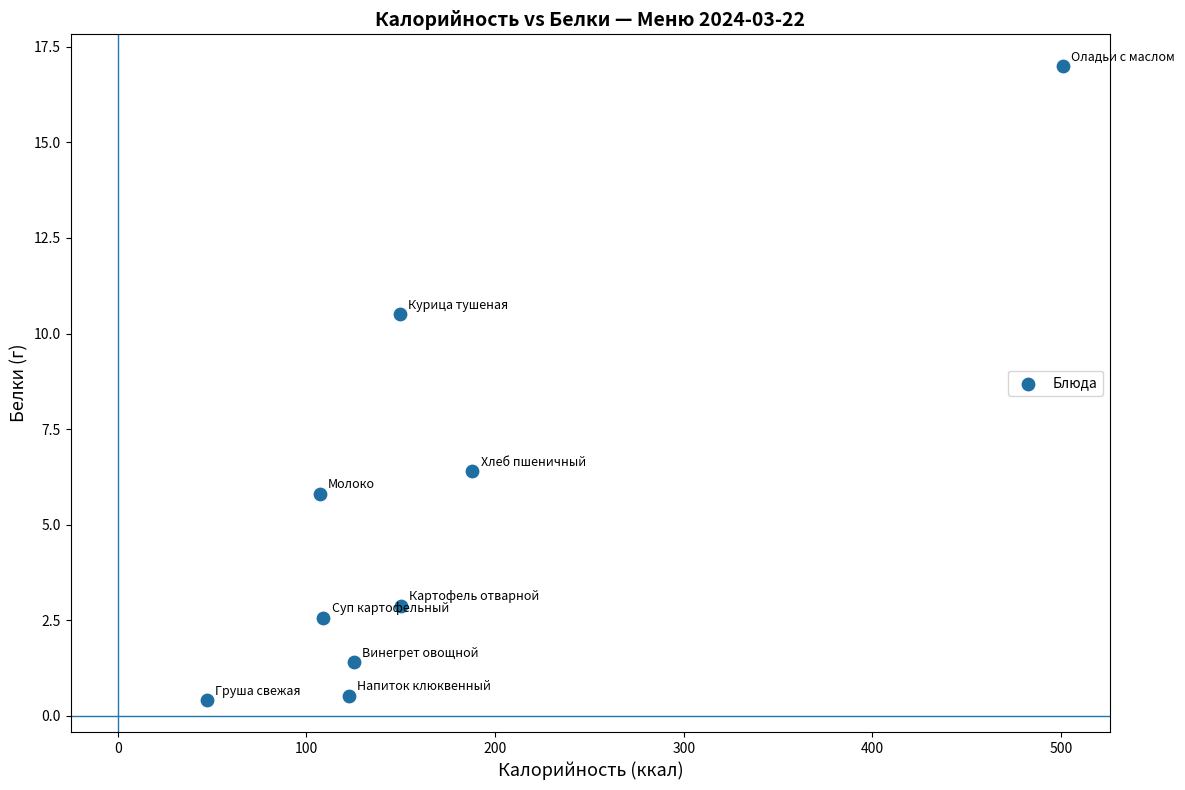

What is the average Y value?

5.3